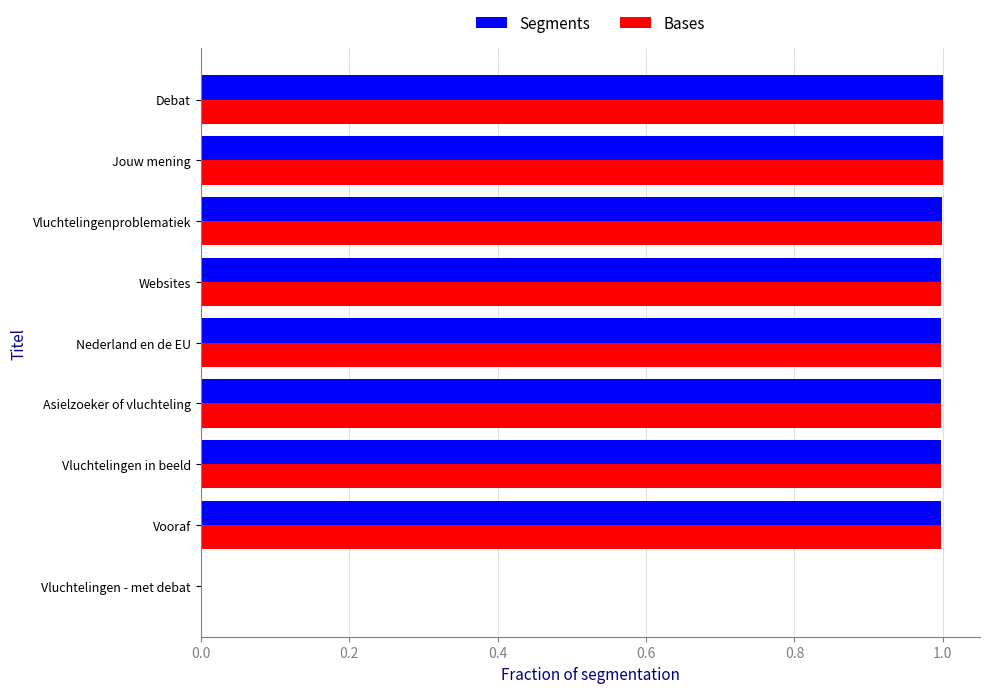

What is the highest value of the Bases series?

1.0